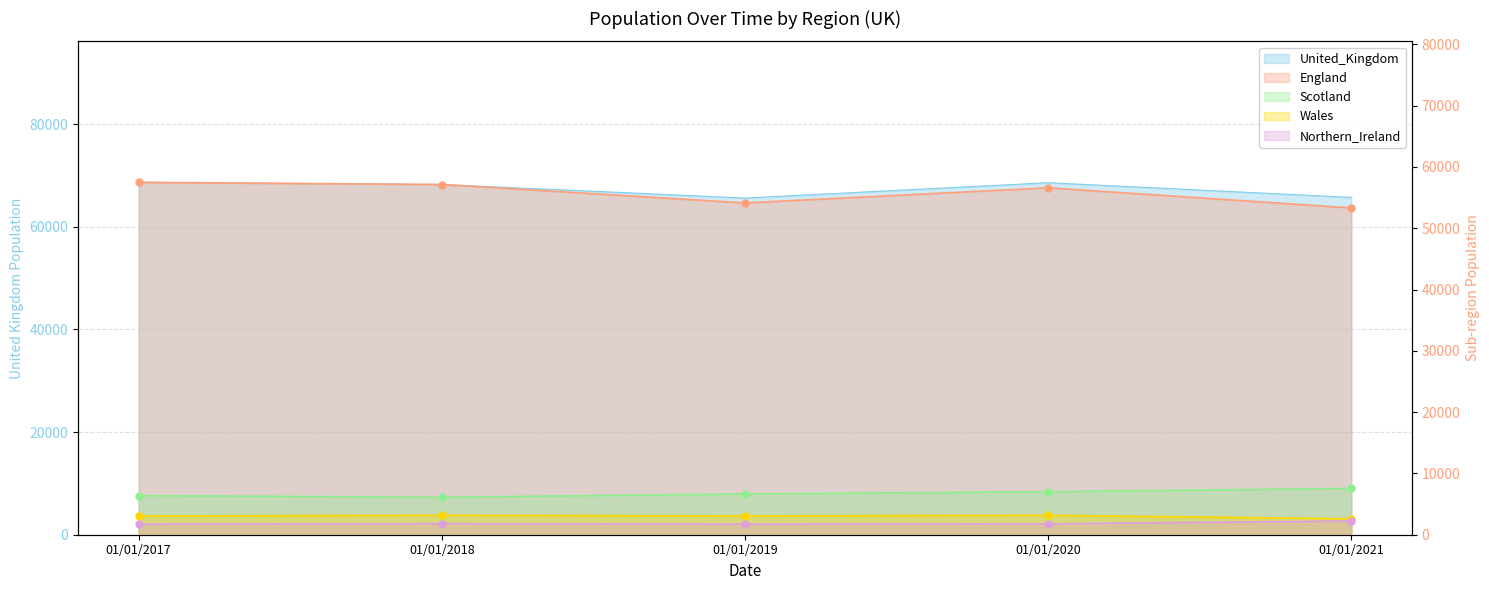

Which series changed the most between 01/01/2017 and 01/01/2019?

England line